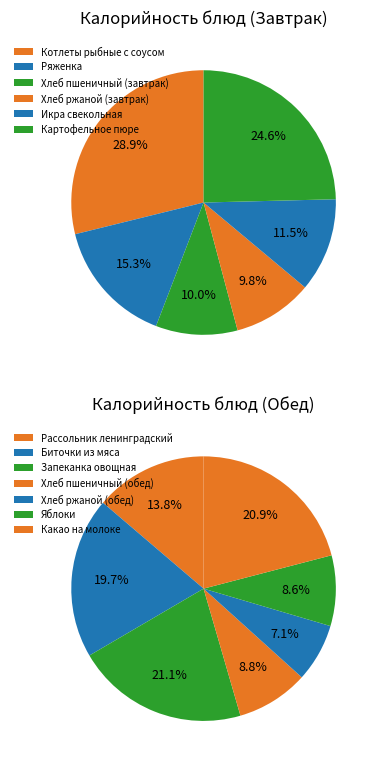

Is it true that Хлеб ржаной (обед) is 1% of the pie?

False